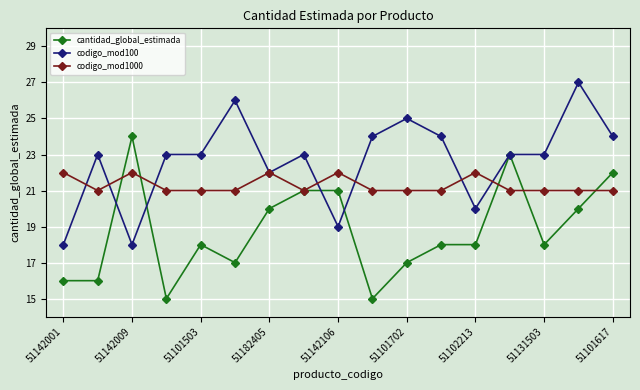

Rank the series by their average value, from lowest to highest.

cantidad_global_estimada, codigo_mod1000, codigo_mod100